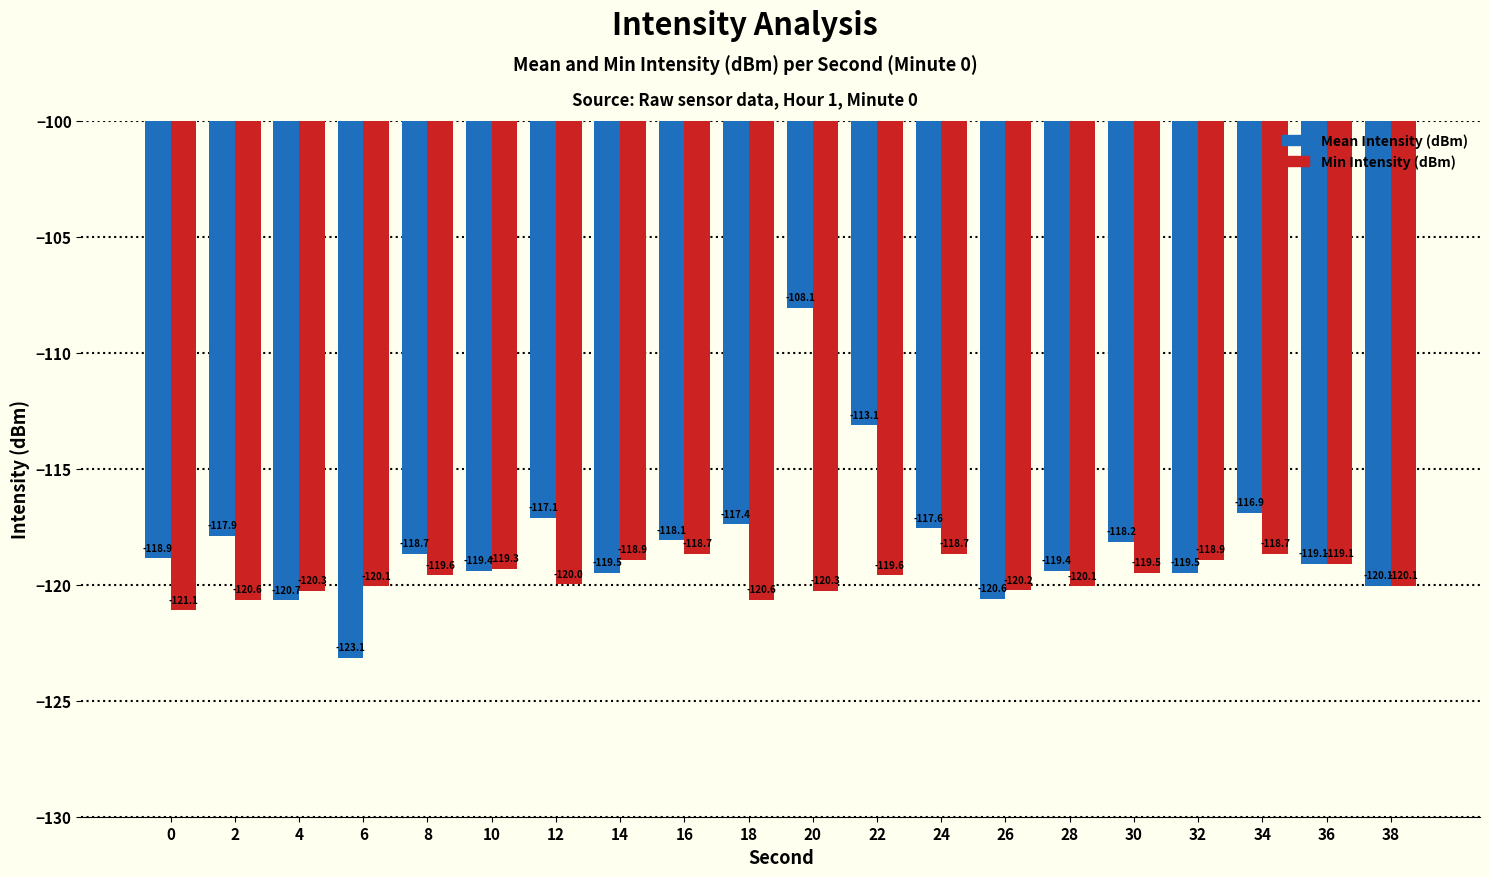

What is the greatest value displayed?

-108.1